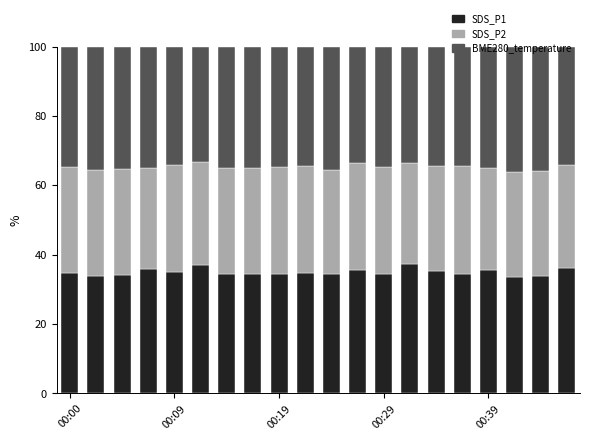

What is the maximum value for SDS_P1?

37.4